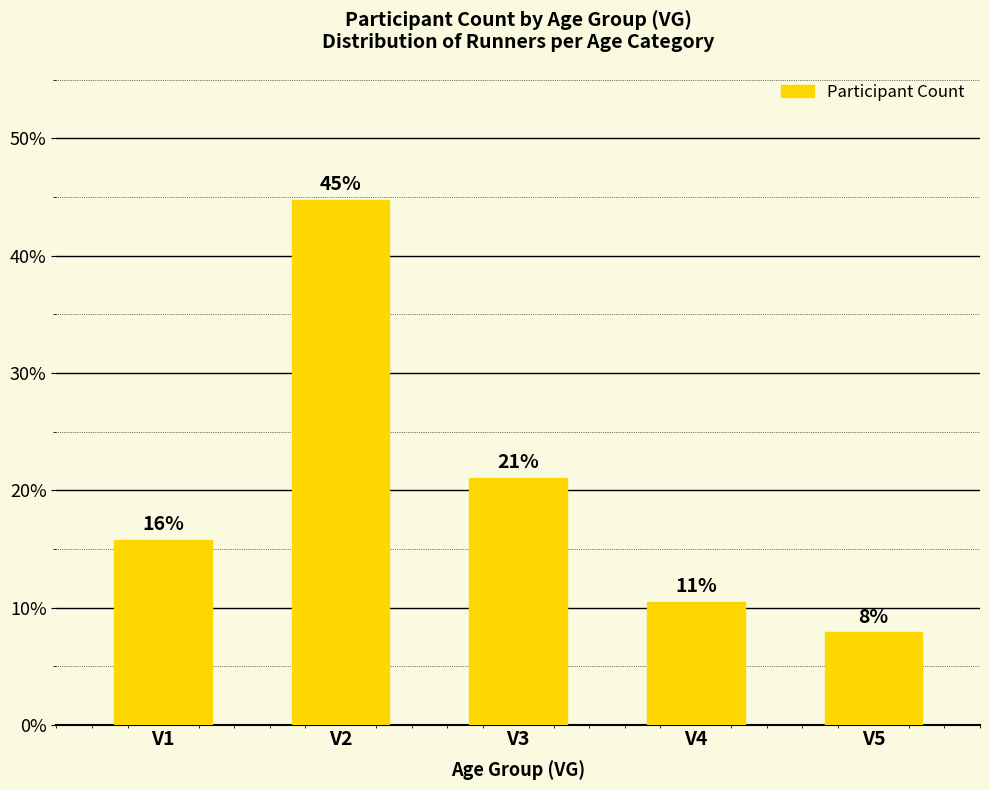

How many bars are there in total?

5